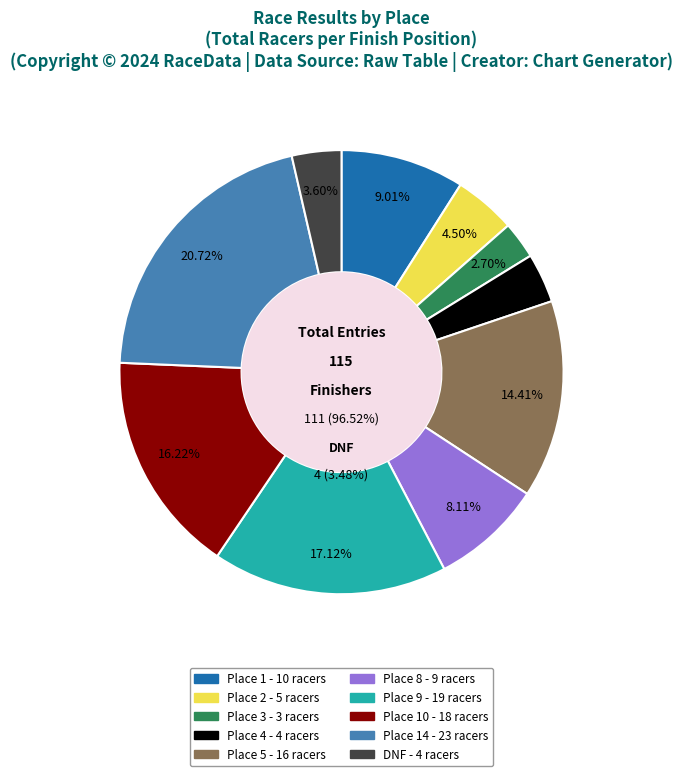

True or false: Place 14 accounts for 21% of the total.

True